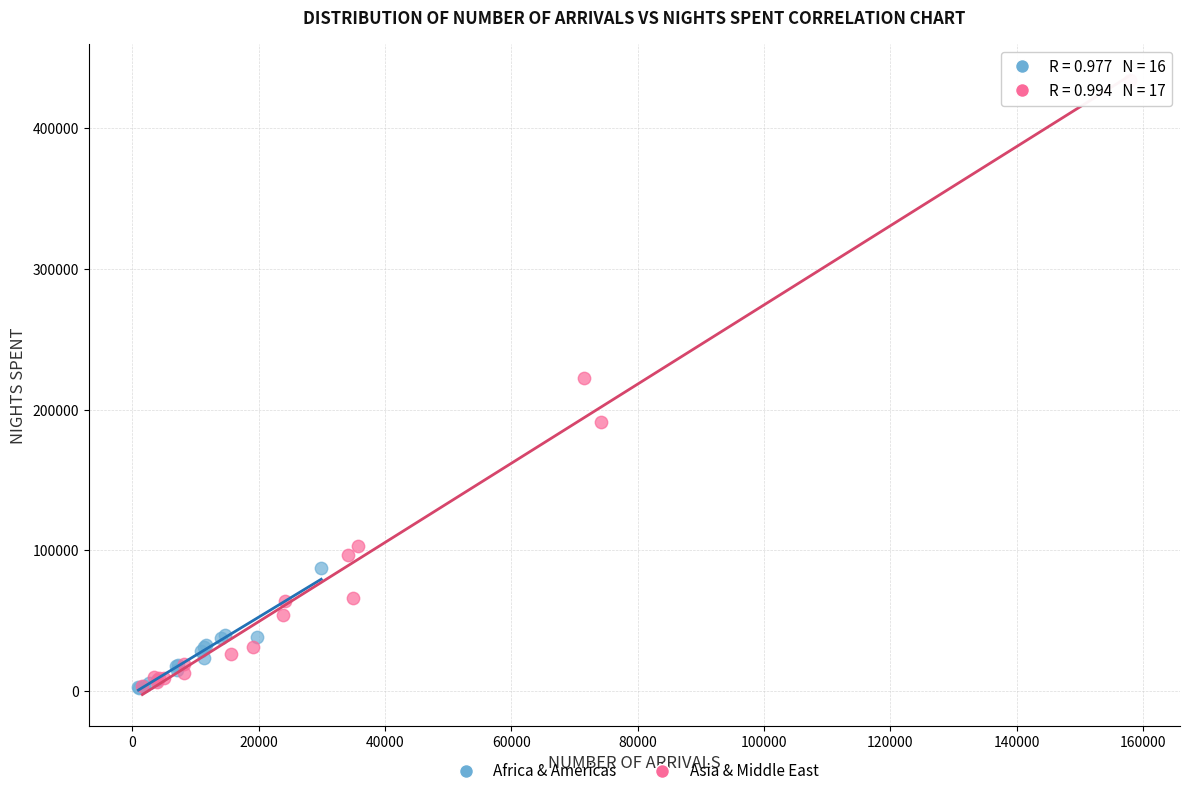

Which series has the largest Y range (max minus min)?

Asia & Middle East